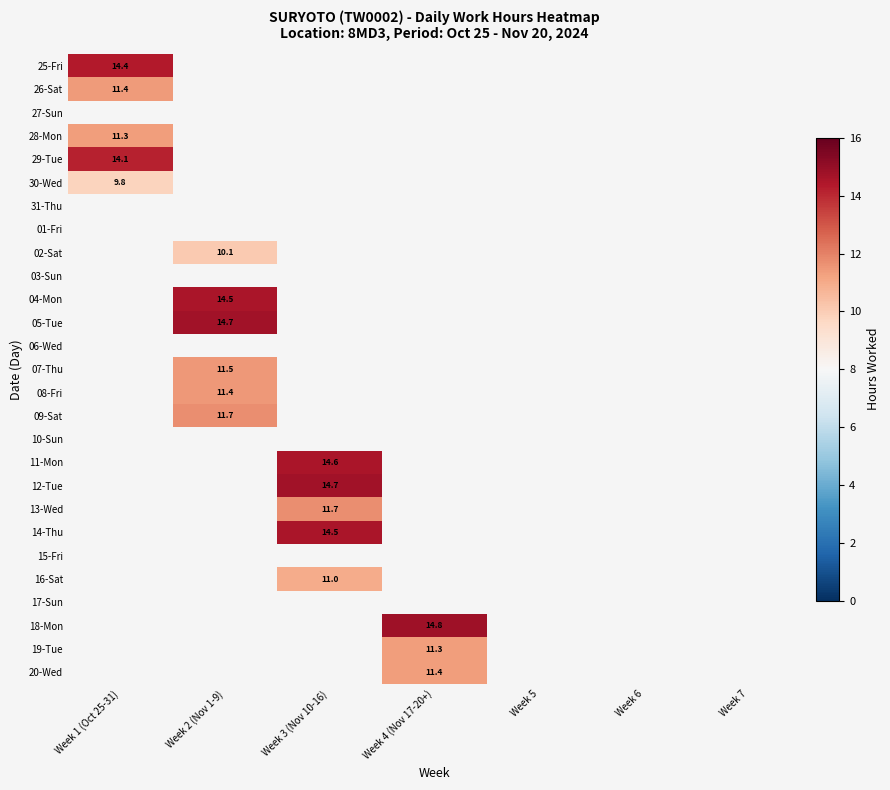

At how many categories does at least one series exceed 11?

4